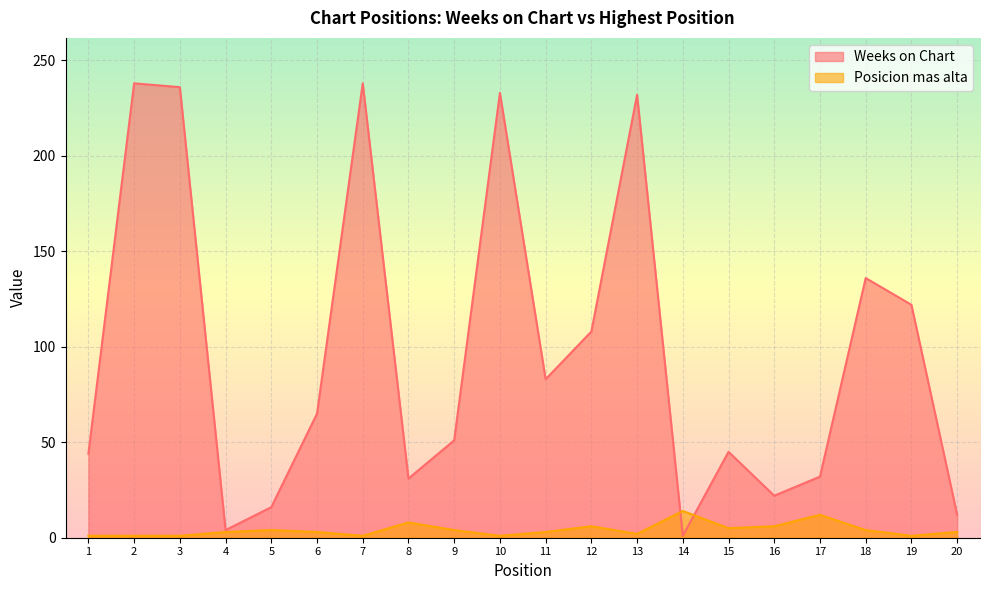

What is the difference between the highest and lowest values at 13?

230